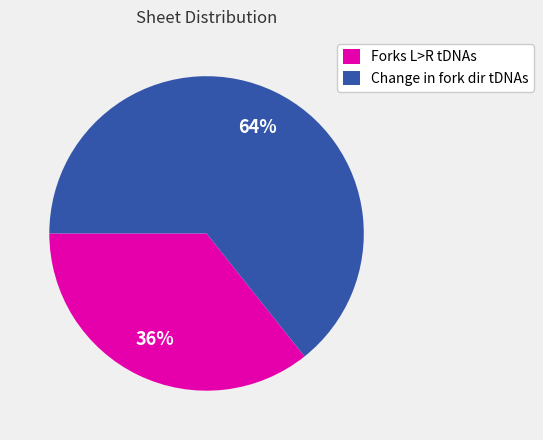

What is the ratio of the value at Forks L>R tDNAs to the value at Change in fork dir tDNAs?

0.6